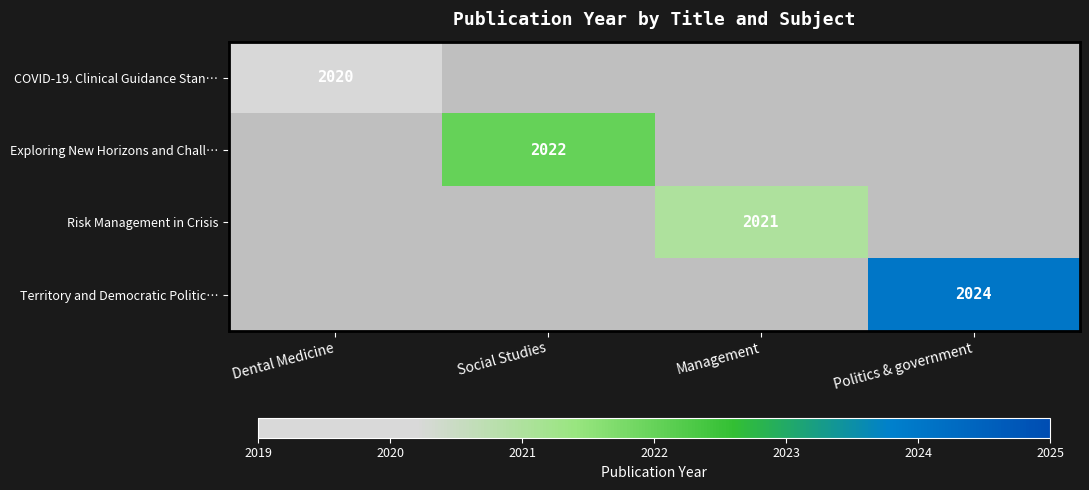

At which category does the chart reach its peak across all series?

Politics & government